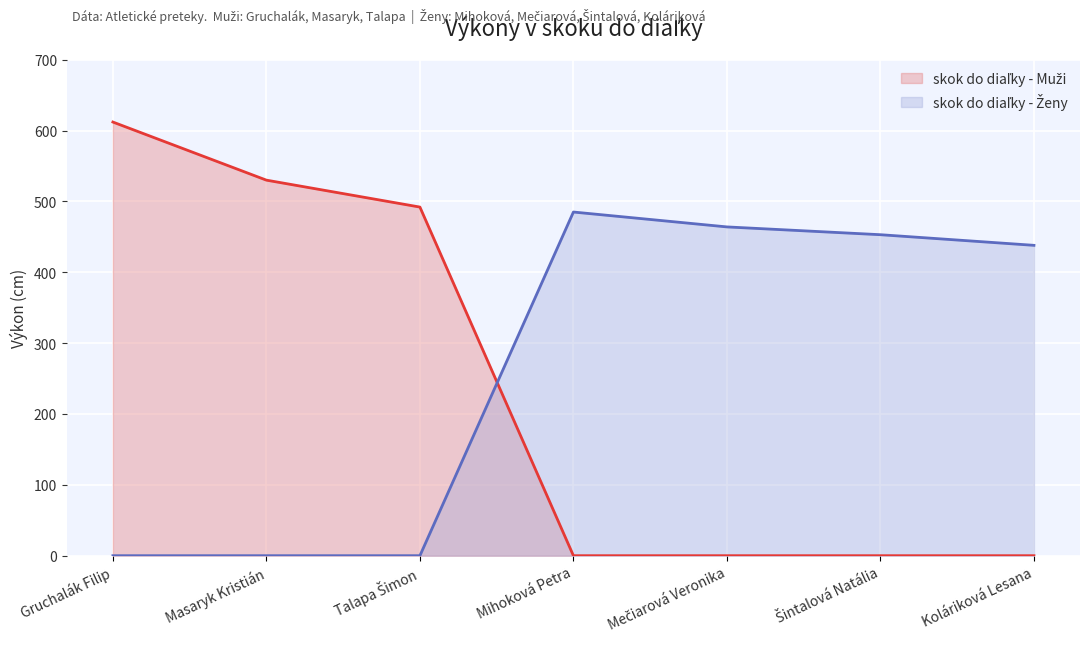

At how many categories does at least one series exceed 455?

5